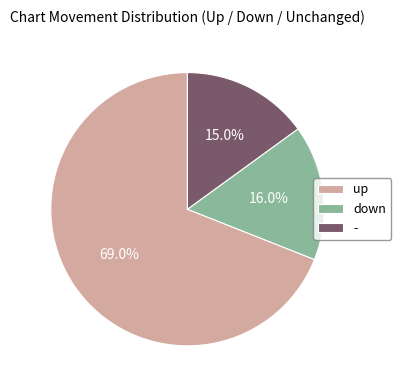

Is there any slice that represents more than half of the pie?

Yes